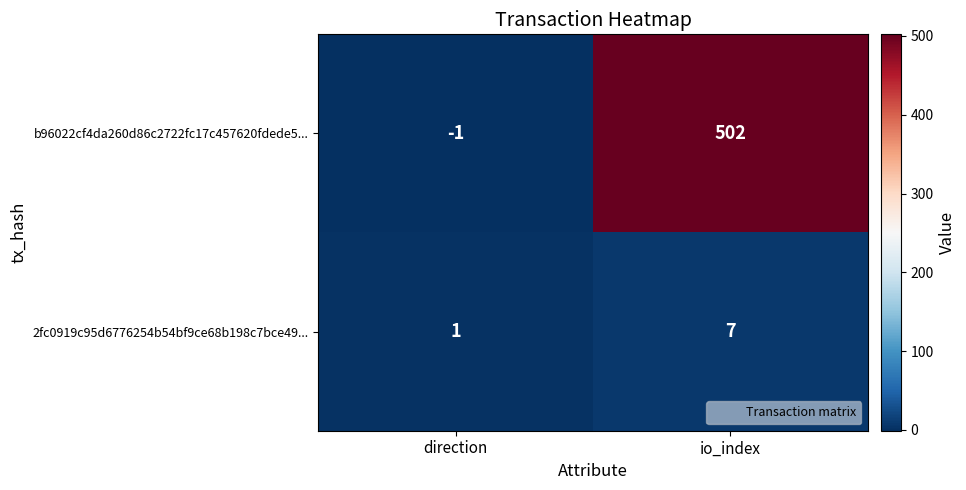

At direction, list the series in order from largest to smallest.

2fc0919c95d6776254b54bf9ce68b198c7bce49..., b96022cf4da260d86c2722fc17c457620fdede5...